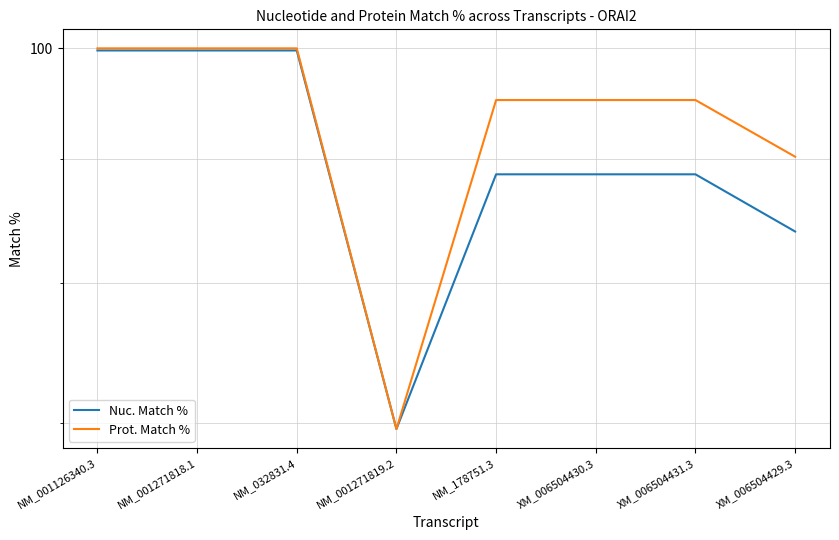

What is the minimum value for Prot. Match %?

69.6